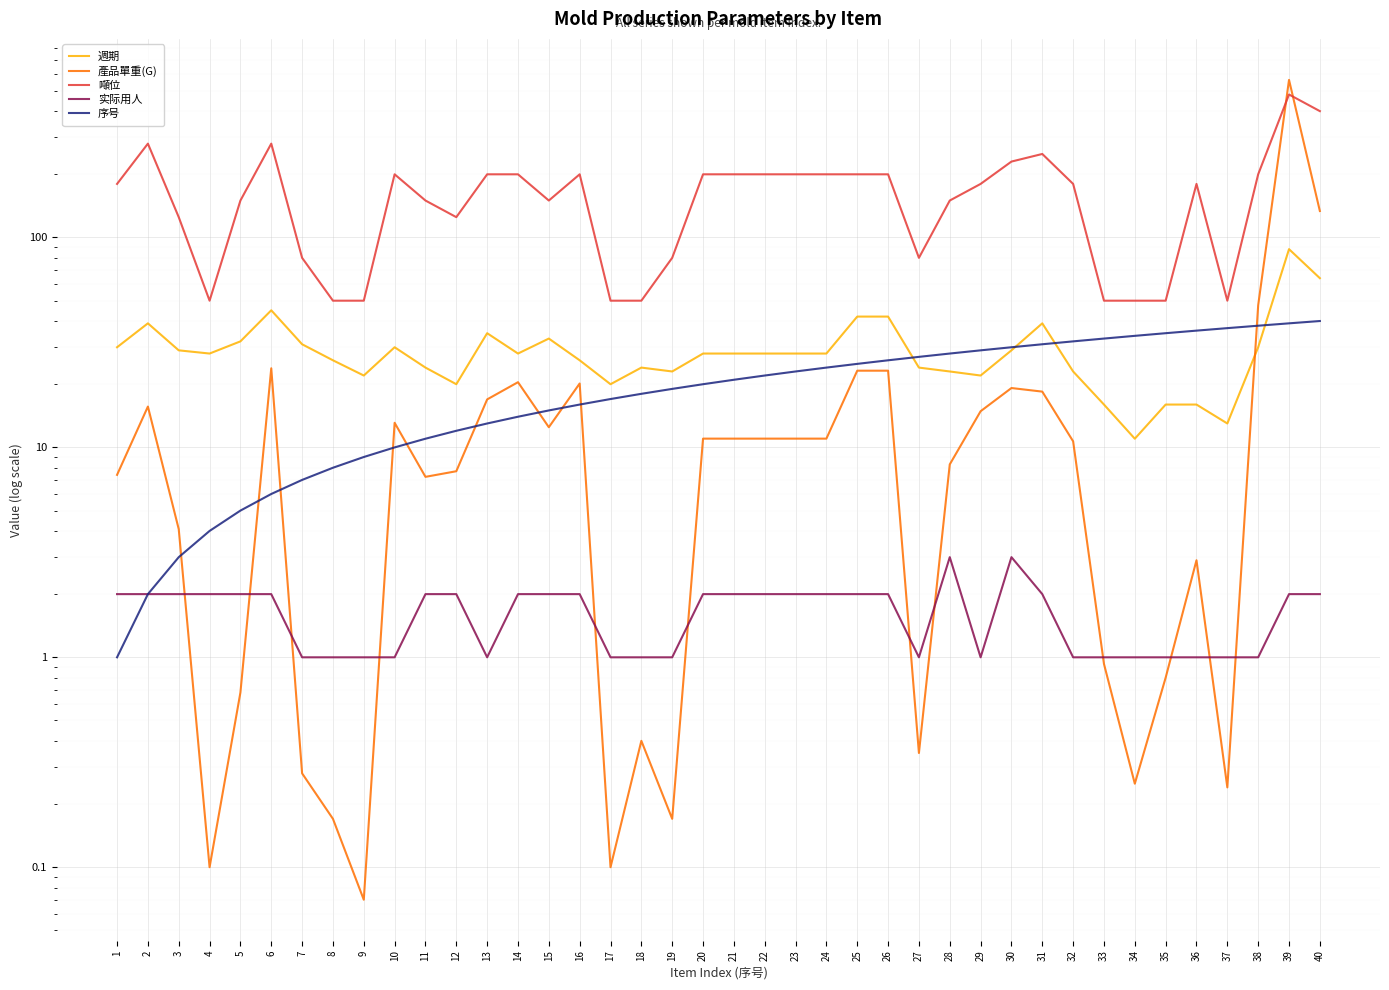

Reading left to right, list all the values displayed in this chart.

週期: 30.0	39.0	29.0	28.0	32.0	45.0	31.0	26.0	22.0	30.0	24.0	20.0	35.0	28.0	33.0	26.0	20.0	24.0	23.0	28.0	28.0	28.0	28.0	28.0	42.0	42.0	24.0	23.0	22.0	29.0	39.0	23.0	16.0	11.0	16.0	16.0	13.0	30.0	88.0	64.0
產品單重(G): 7.4	15.7	4.1	0.1	0.7	23.8	0.3	0.2	0.1	13.1	7.2	7.7	16.9	20.4	12.5	20.2	0.1	0.4	0.2	11.0	11.0	11.0	11.0	11.0	23.2	23.2	0.3	8.3	14.9	19.2	18.4	10.7	0.9	0.2	0.8	2.9	0.2	47.5	563.5	133.7
噸位: 180.0	280.0	125.0	50.0	150.0	280.0	80.0	50.0	50.0	200.0	150.0	125.0	200.0	200.0	150.0	200.0	50.0	50.0	80.0	200.0	200.0	200.0	200.0	200.0	200.0	200.0	80.0	150.0	180.0	230.0	250.0	180.0	50.0	50.0	50.0	180.0	50.0	200.0	480.0	400.0
实际用人: 2.0	2.0	2.0	2.0	2.0	2.0	1.0	1.0	1.0	1.0	2.0	2.0	1.0	2.0	2.0	2.0	1.0	1.0	1.0	2.0	2.0	2.0	2.0	2.0	2.0	2.0	1.0	3.0	1.0	3.0	2.0	1.0	1.0	1.0	1.0	1.0	1.0	1.0	2.0	2.0
序号: 1.0	2.0	3.0	4.0	5.0	6.0	7.0	8.0	9.0	10.0	11.0	12.0	13.0	14.0	15.0	16.0	17.0	18.0	19.0	20.0	21.0	22.0	23.0	24.0	25.0	26.0	27.0	28.0	29.0	30.0	31.0	32.0	33.0	34.0	35.0	36.0	37.0	38.0	39.0	40.0